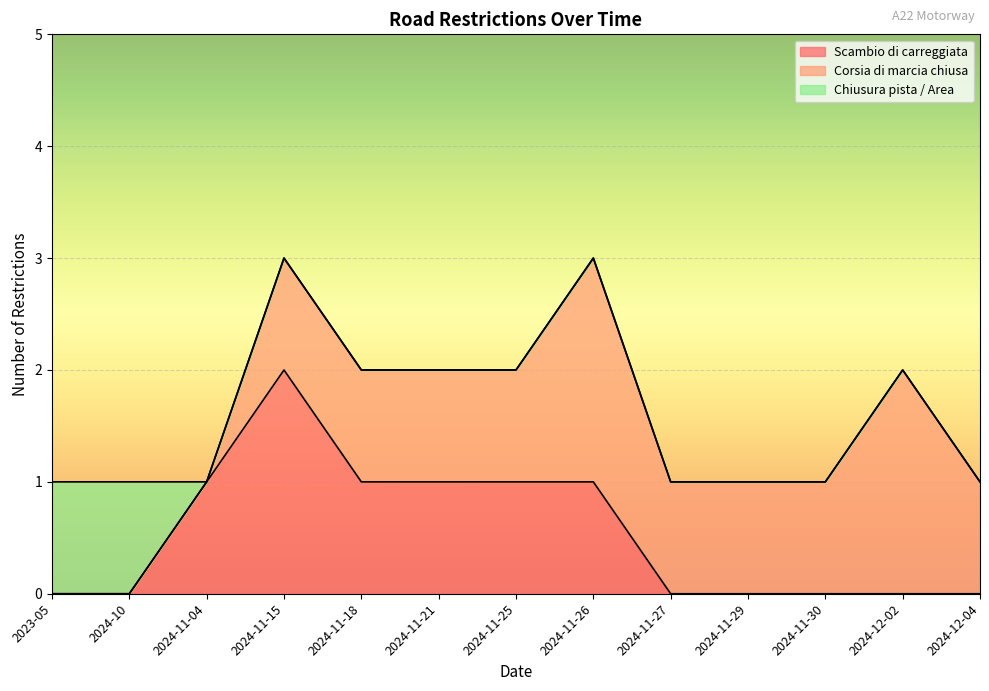

What is the average value of the Scambio di carreggiata series?

1